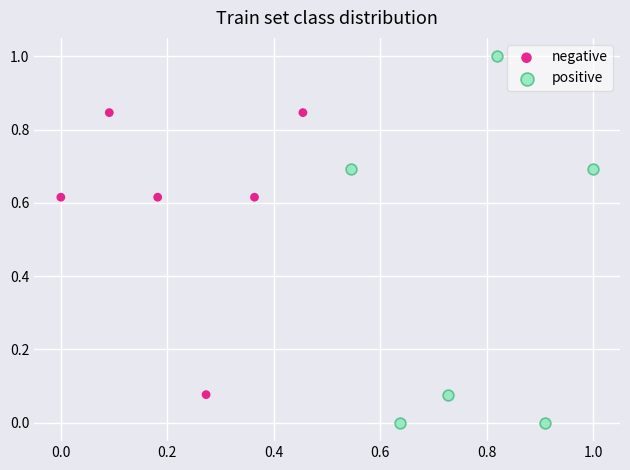

Which series contains the lowest Y value?

positive